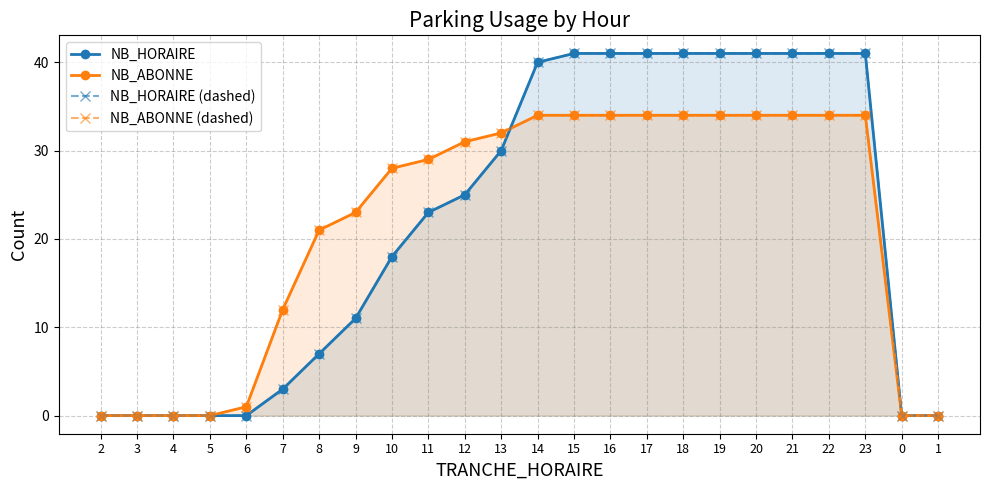

Which label corresponds to the largest value in the chart?

15